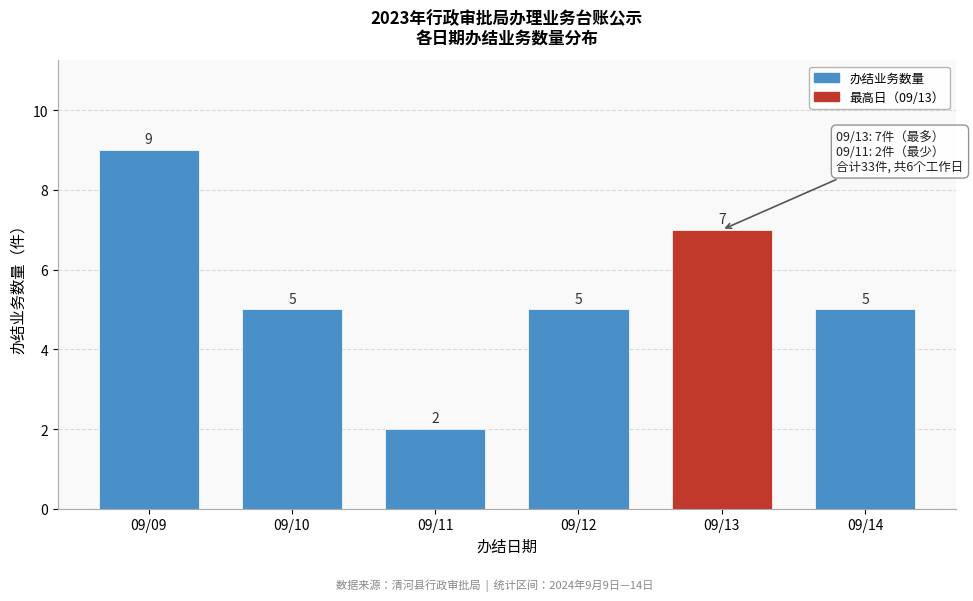

Reading left to right, what are all the values shown in this chart?

09/09=9	09/10=5	09/11=2	09/12=5	09/13=7	09/14=5